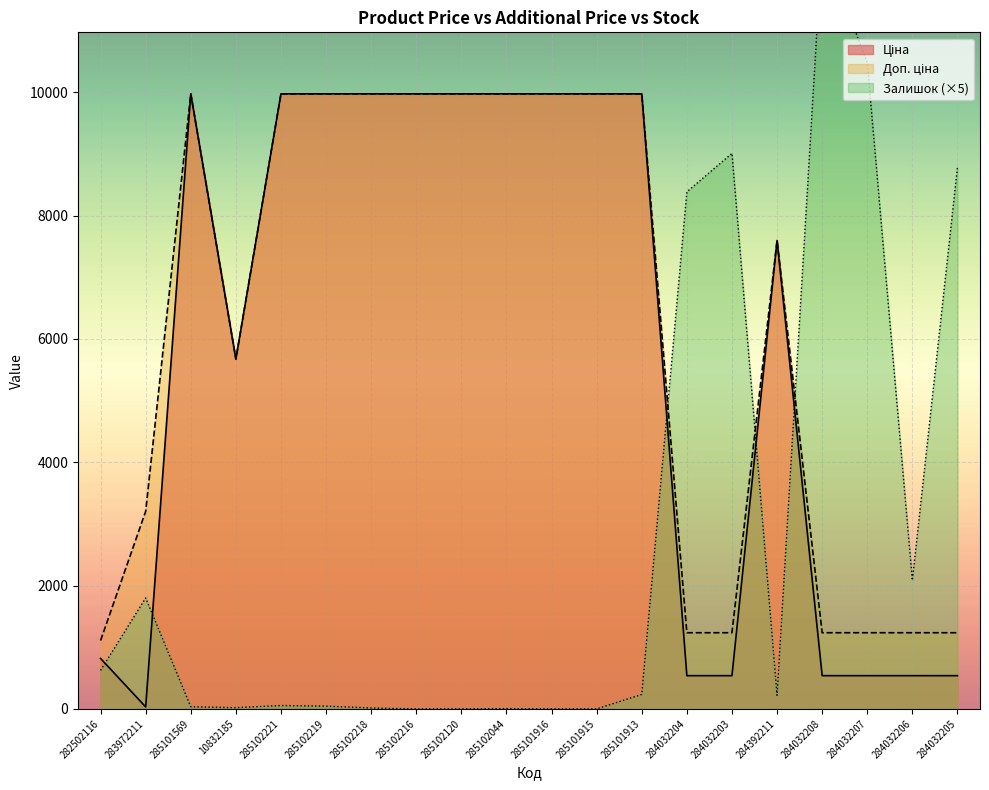

What value does the Ціна series have at 285102044?

9975.0